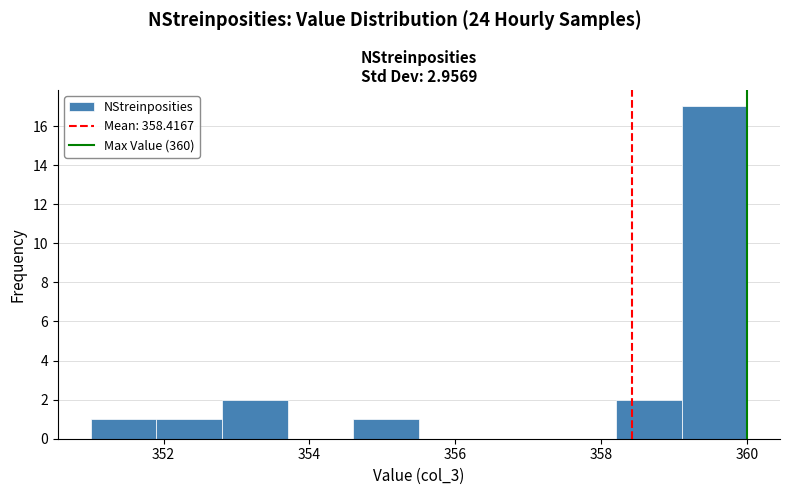

Reading left to right, list every bar in this chart as the range it spans on the x-axis followed by its height. Neither the bar edges nor the heights are printed on the chart, so give them approximately, as read against the axes.

351.0 to 351.9: 1
351.9 to 352.8: 1
352.8 to 353.7: 2
353.7 to 354.6: 0
354.6 to 355.5: 1
355.5 to 356.4: 0
356.4 to 357.3: 0
357.3 to 358.2: 0
358.2 to 359.1: 2
359.1 to 360.0: 17